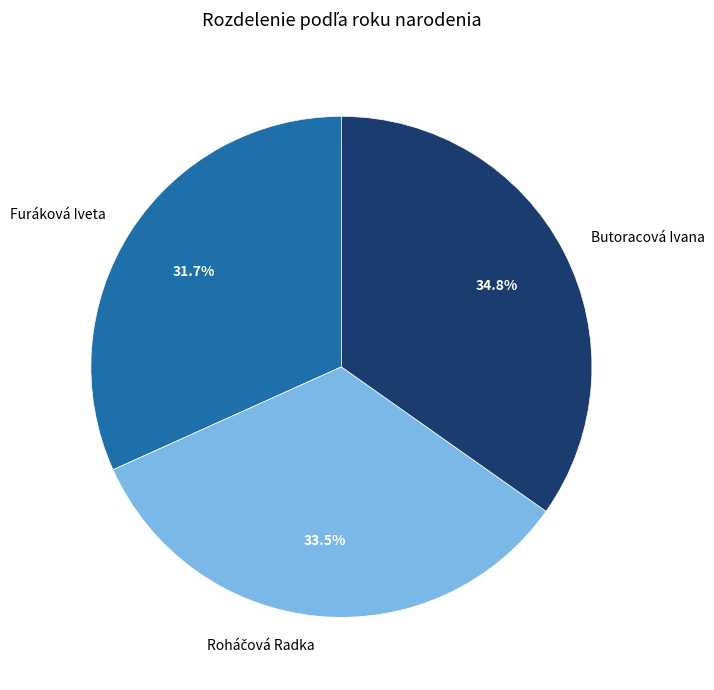

Which slice is the largest?

Butoracová Ivana